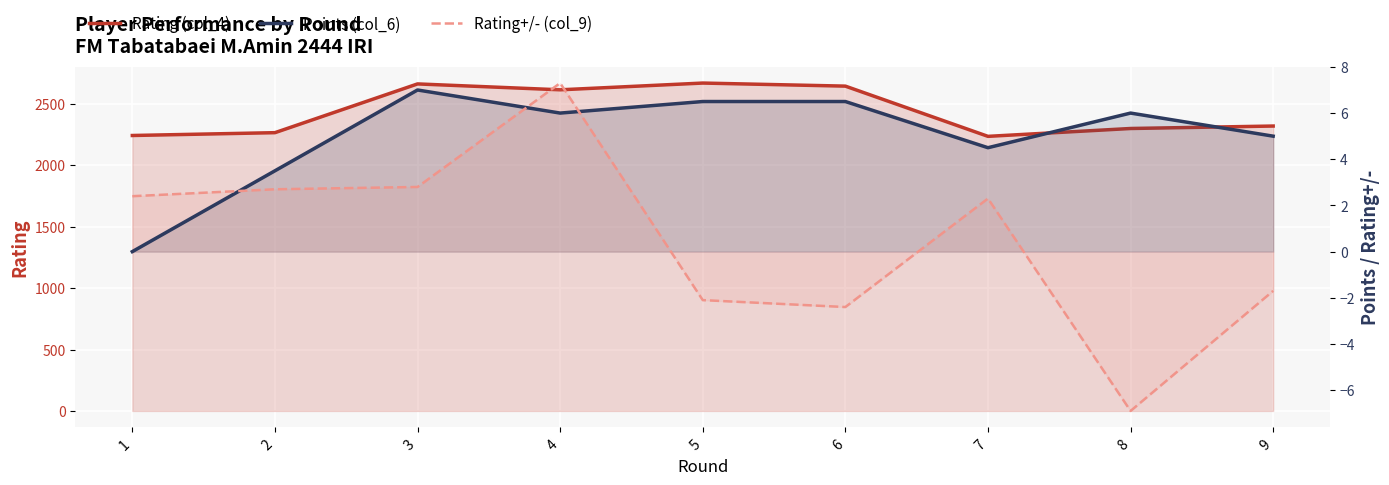

What is the sum of all Rating (col_4) values?

21958.0